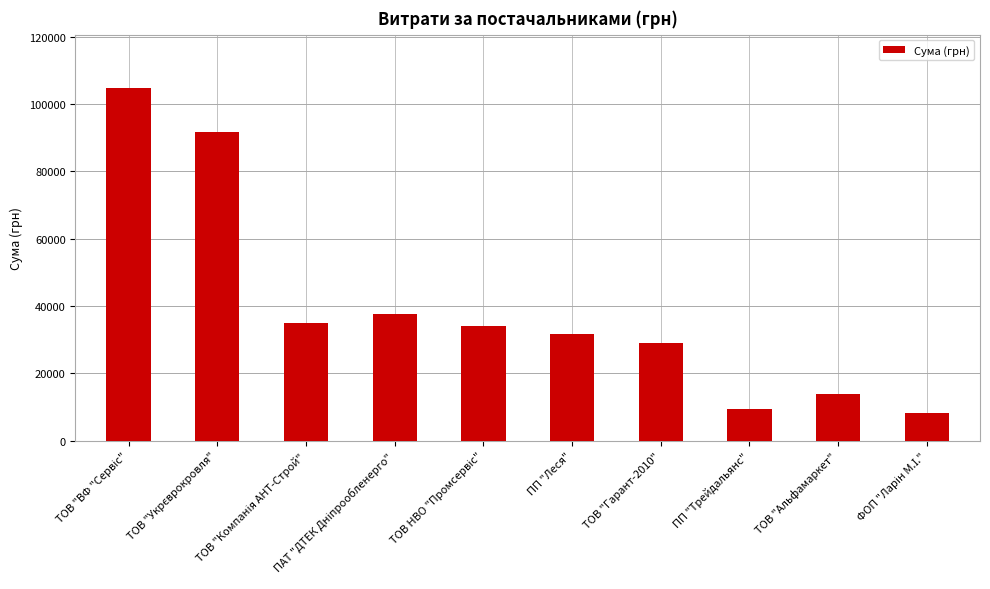

Reading right to left, extract all data points from this chart.

8219.2	13788.0	9498.0	29161.0	31716.3	34135.3	37503.7	35000.0	91657.3	104899.0